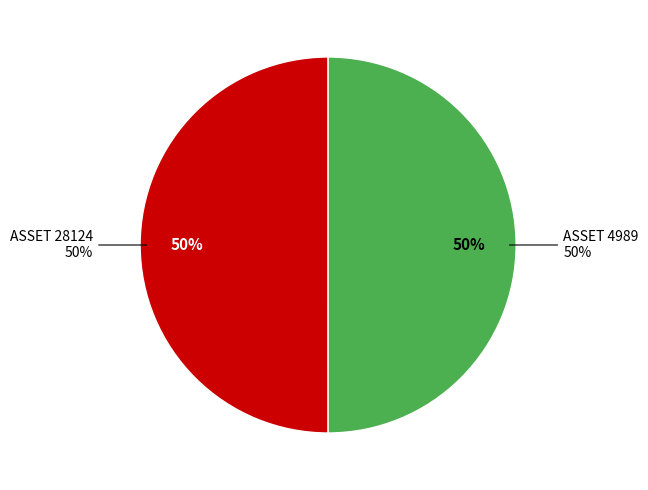

What is the smallest slice in the pie chart?

4989